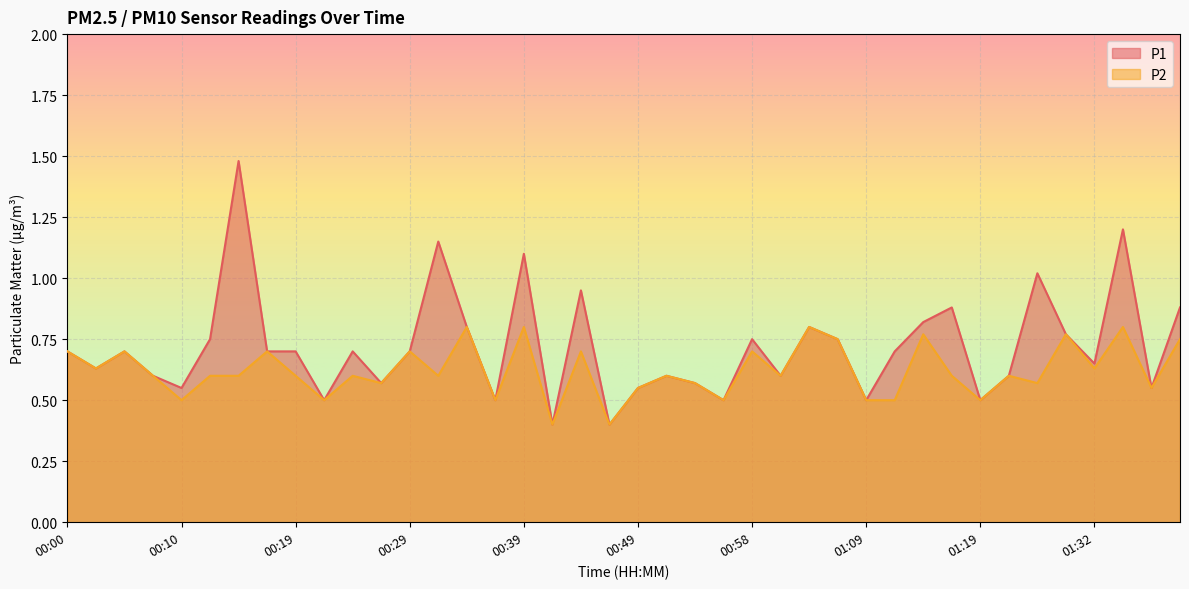

The value of P1 at 01:34 is 1.9. True or false?

False